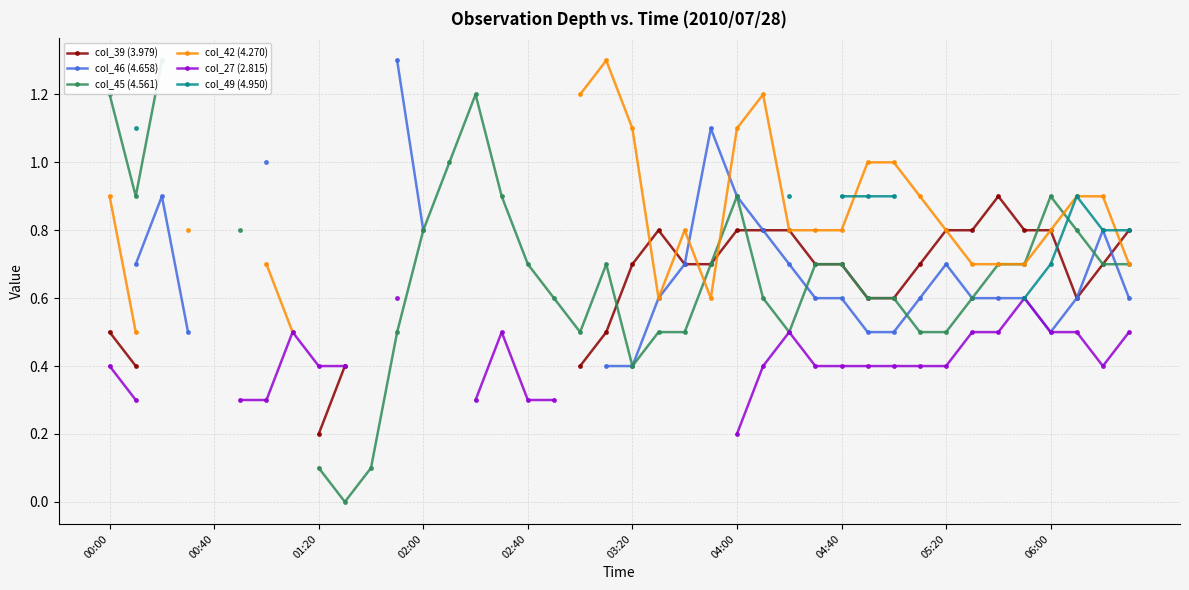

True or false: col_45 (4.561) and col_46 (4.658) intersect in this chart.

True